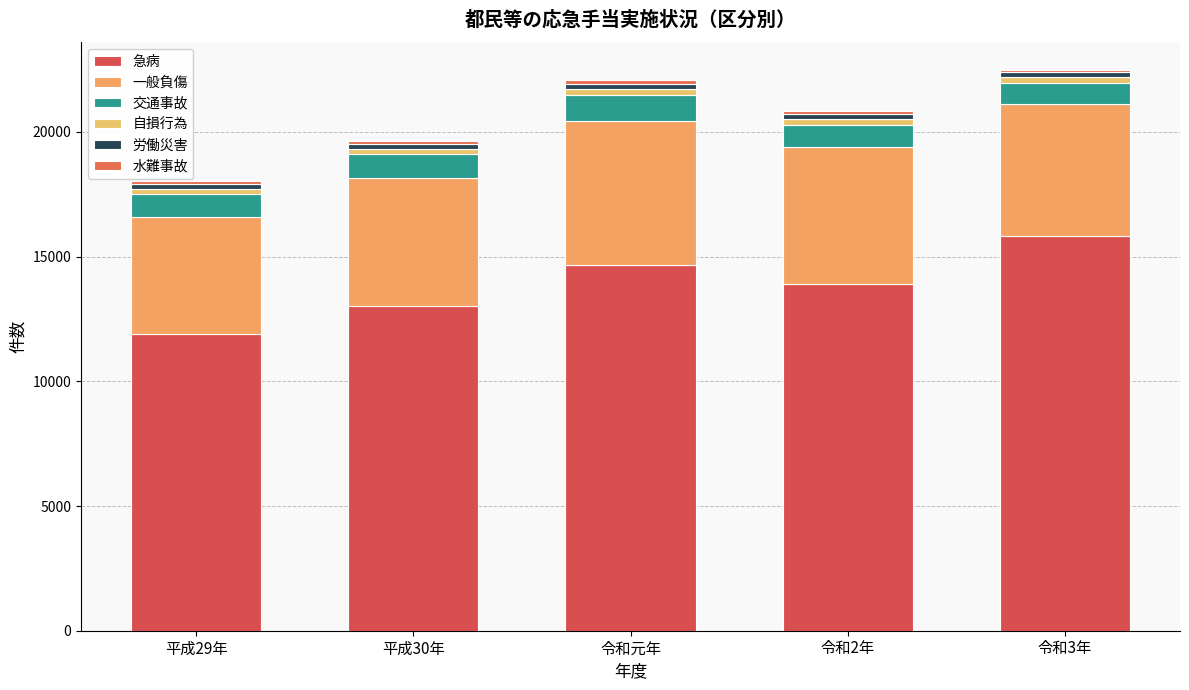

What is the total value across all series at 平成30年?

19633